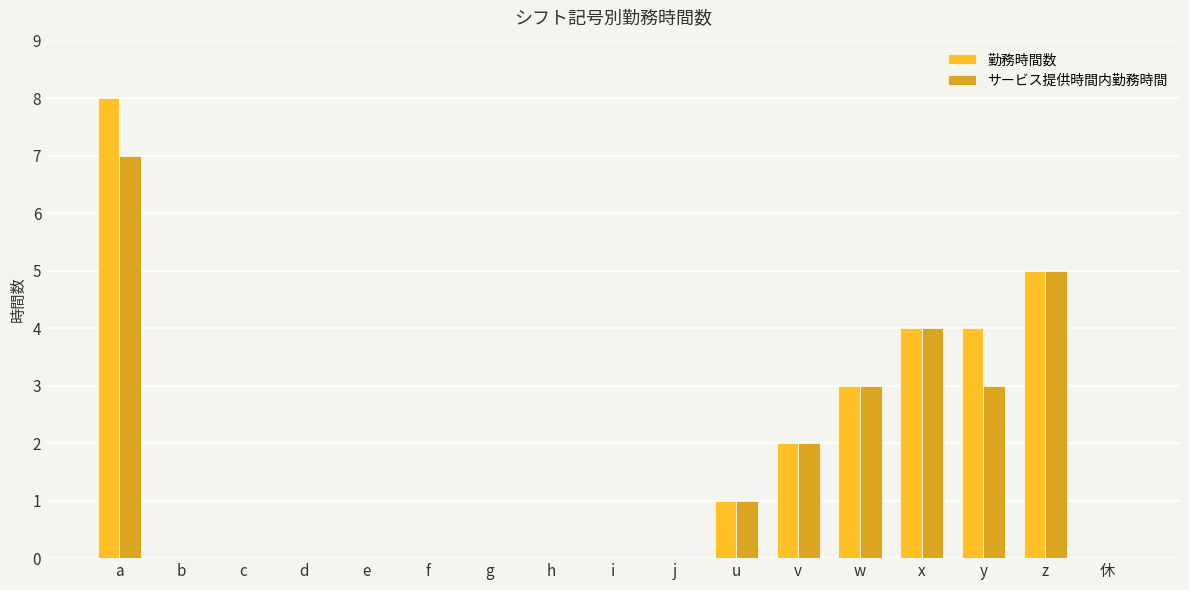

Is the value of サービス提供時間内勤務時間 at 休 greater than the value of 勤務時間数 at z?

No